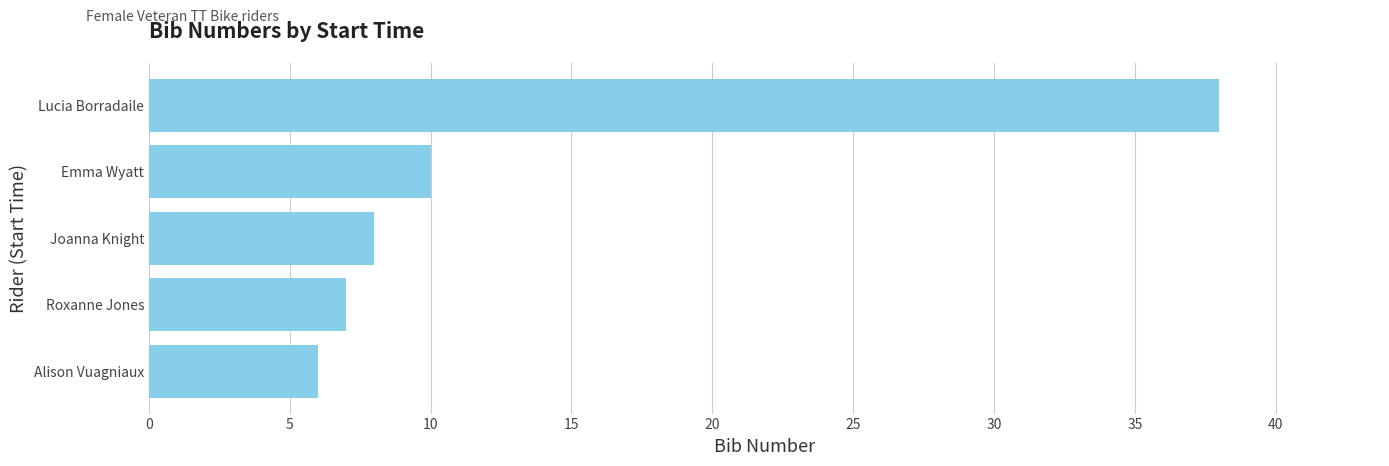

What is the change in value from Roxanne Jones to Lucia Borradaile?

+31